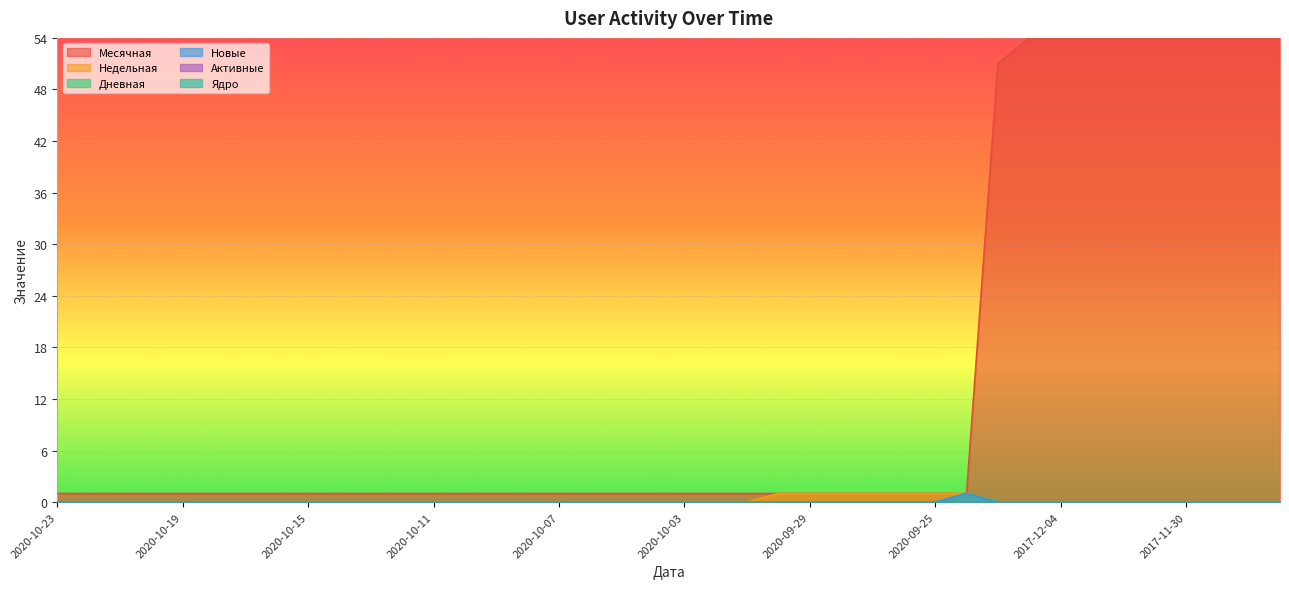

True or false: Новые and Недельная intersect in this chart.

False